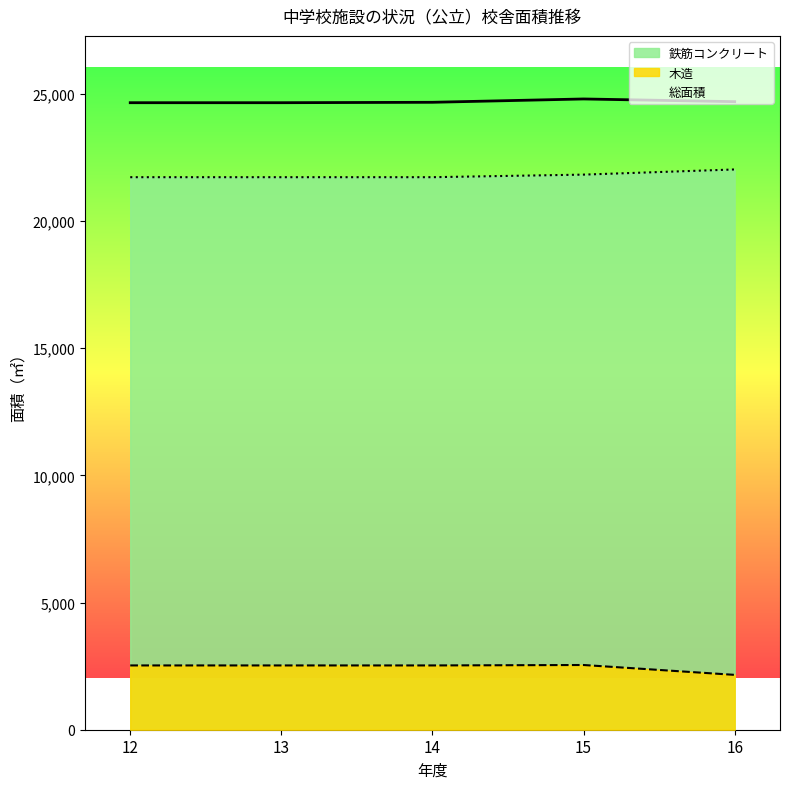

Does the chart display data point markers on the line(s)?

No